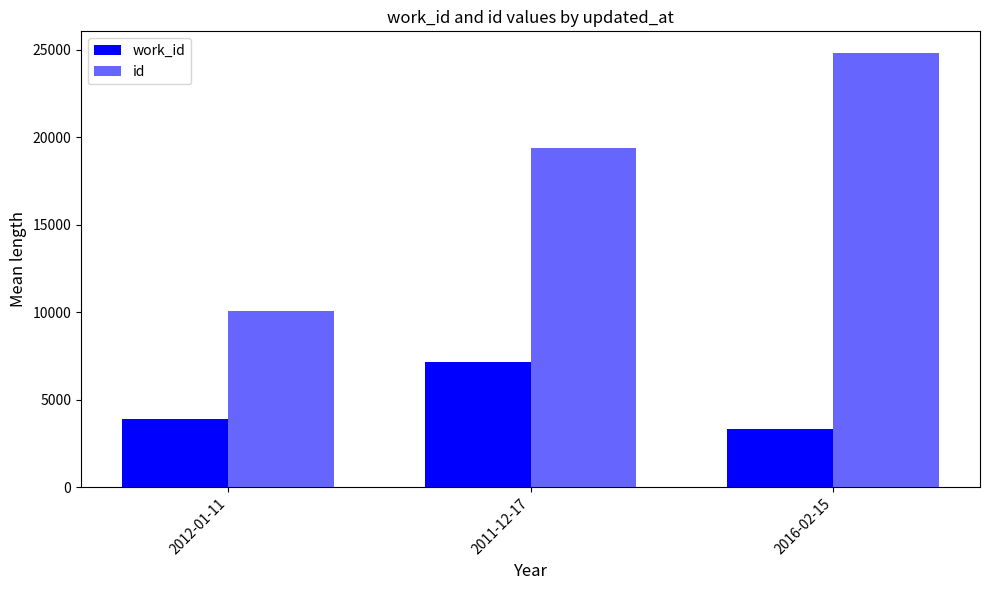

Are the bars grouped side by side (vs. stacked)?

Yes